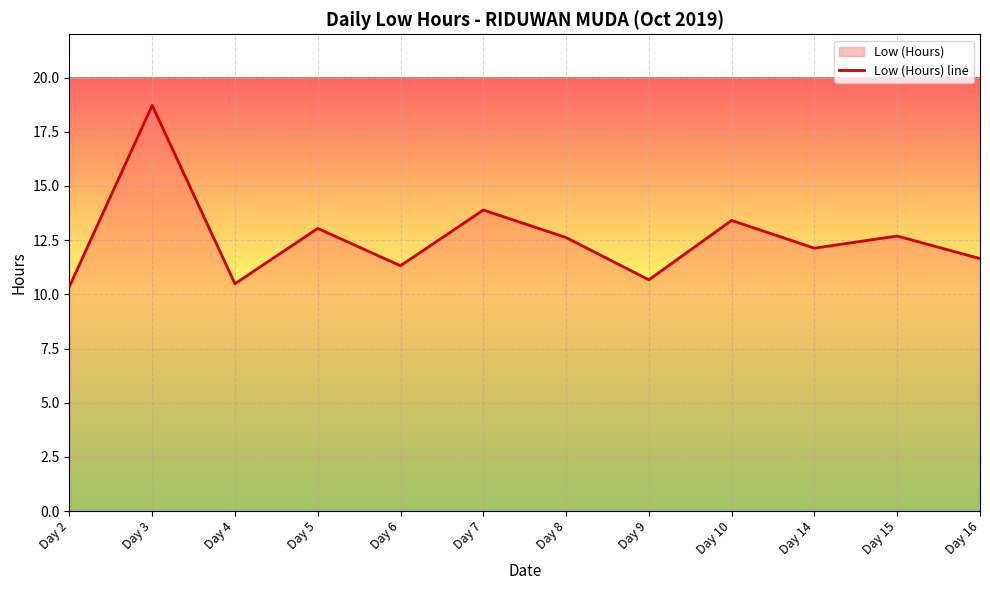

Where does the data first go above 12?

Day 3